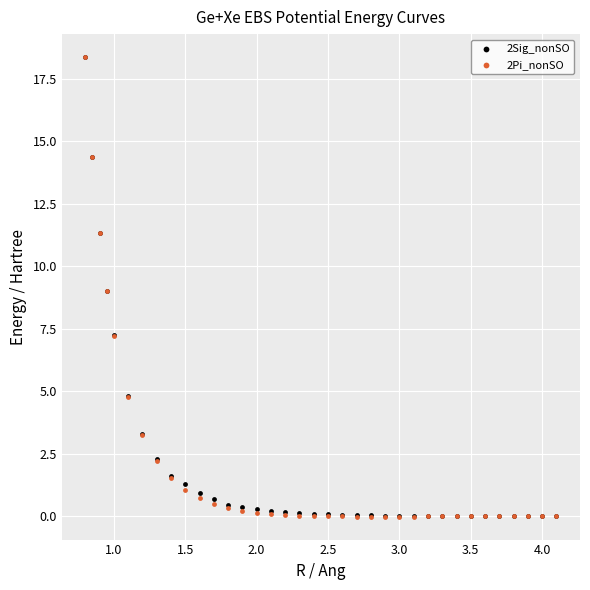

Which series has the widest spread of Y values?

2Pi_nonSO